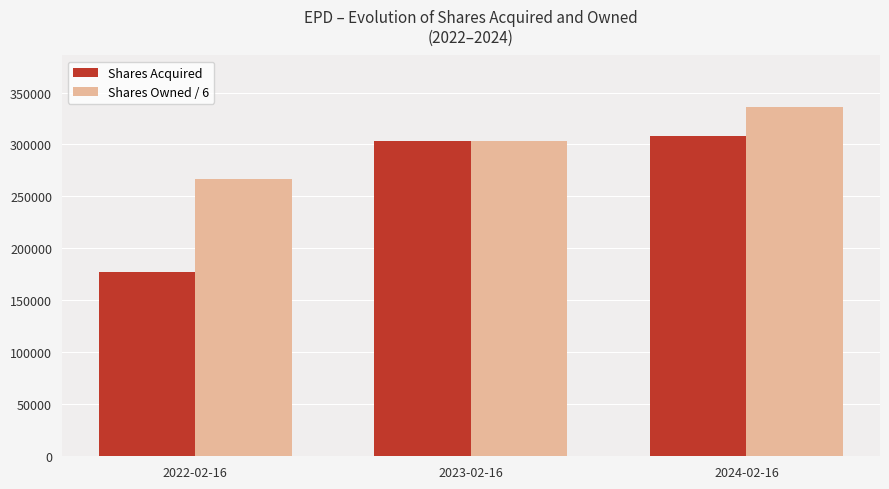

The value of Shares Acquired at 2023-02-16 is 303500.0. True or false?

True